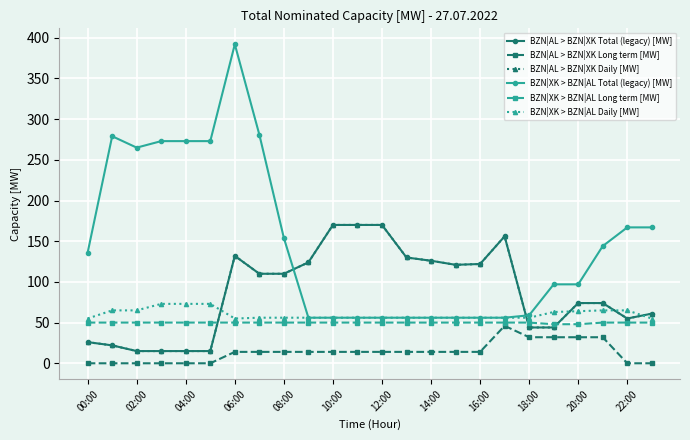

Is this an area chart (filled region under the line)?

No